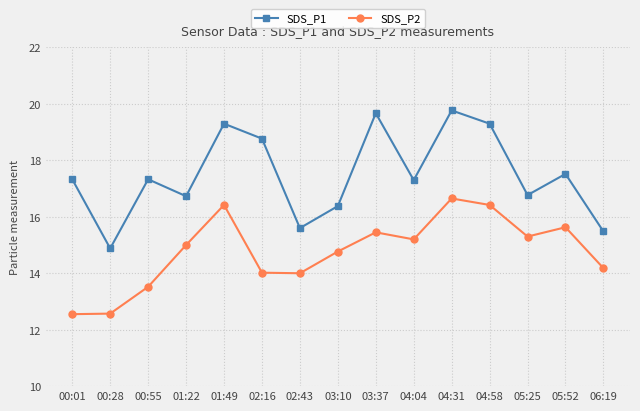

Is it true that SDS_P2 equals 6.3 at 02:43?

False